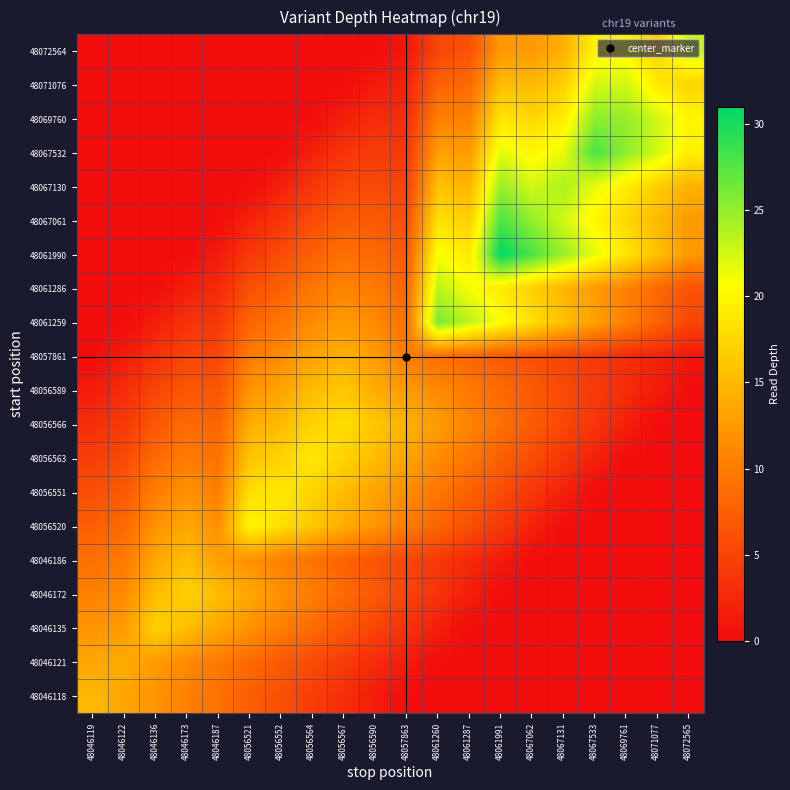

What is the spread (max minus min) of values at 48071077?

22.5